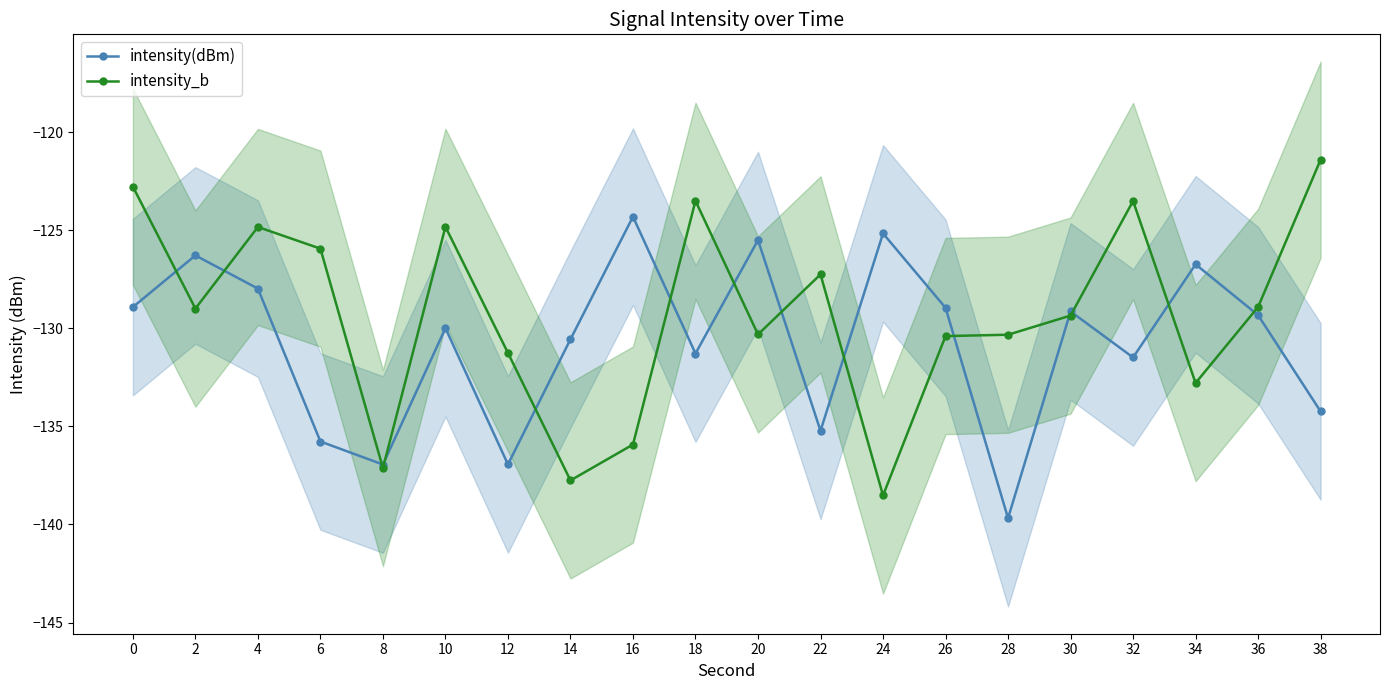

Which series ends up on top after the final intersection of intensity_b and intensity(dBm)?

intensity_b